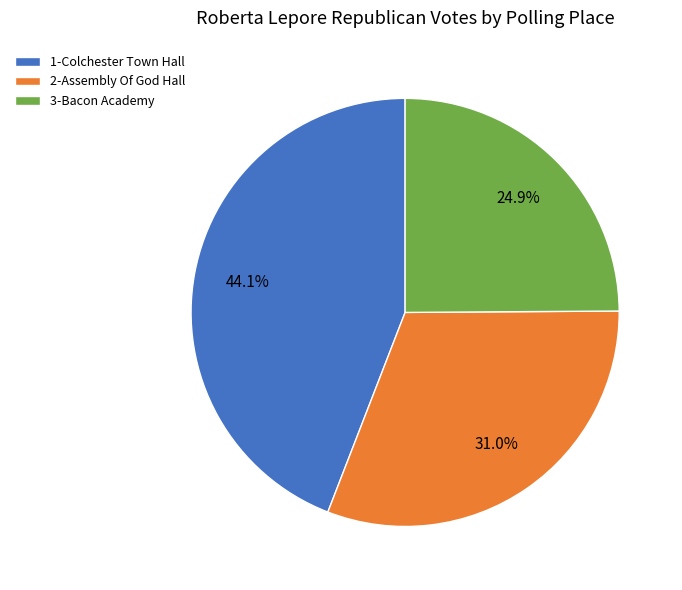

To the nearest percent, what percentage of the pie is 3-Bacon Academy?

25%